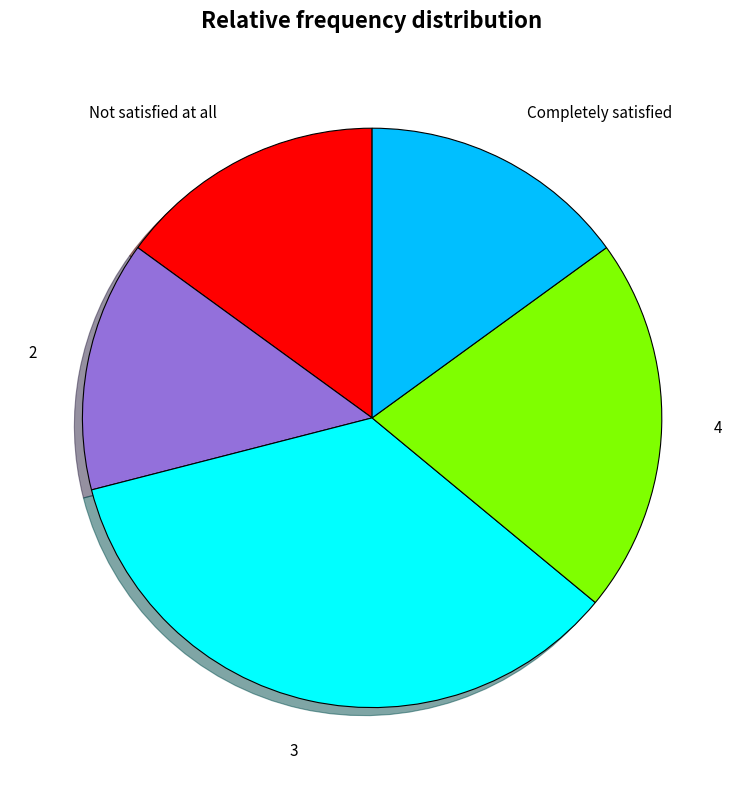

Do Not satisfied at all and Completely satisfied together represent more than half of the pie?

No